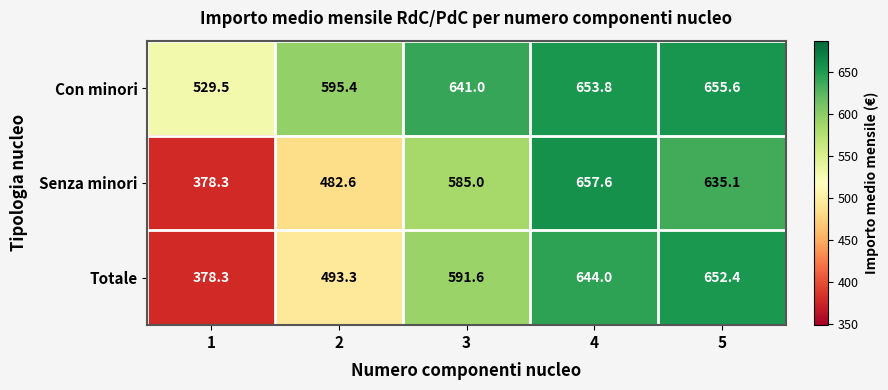

Reading left to right, extract all data points from this chart.

Con minori: 529.5	595.4	641.0	653.8	655.6
Senza minori: 378.3	482.6	585.0	657.6	635.1
Totale: 378.3	493.3	591.6	644.0	652.4